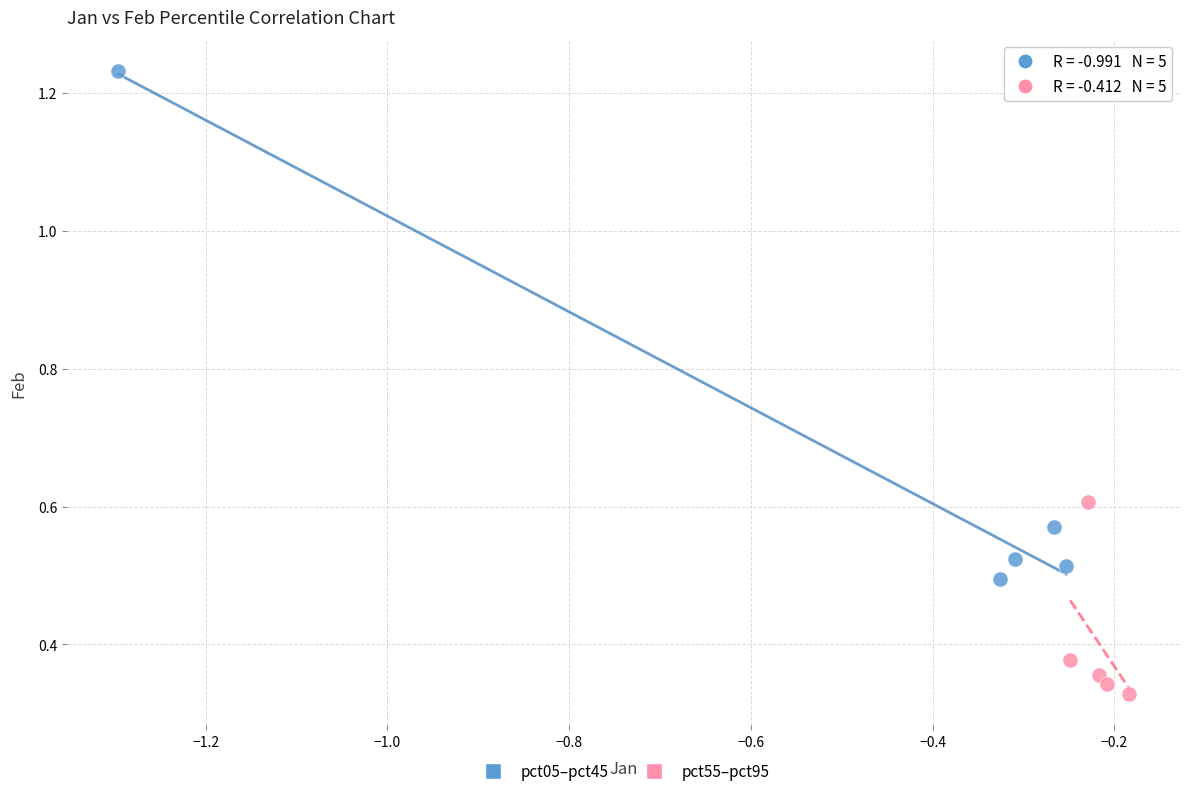

Which series has the largest Y range (max minus min)?

pct05–pct45